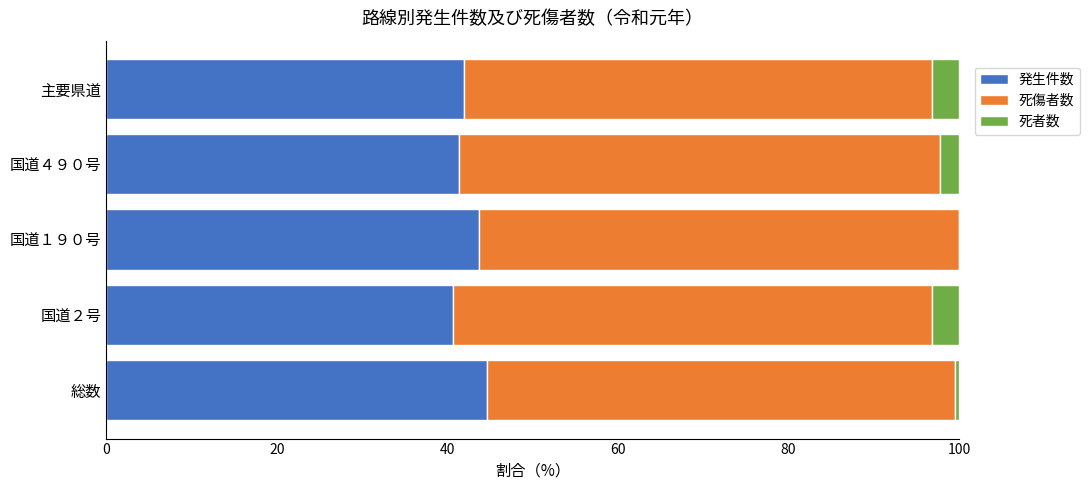

What is the highest value of the 発生件数 series?

44.7